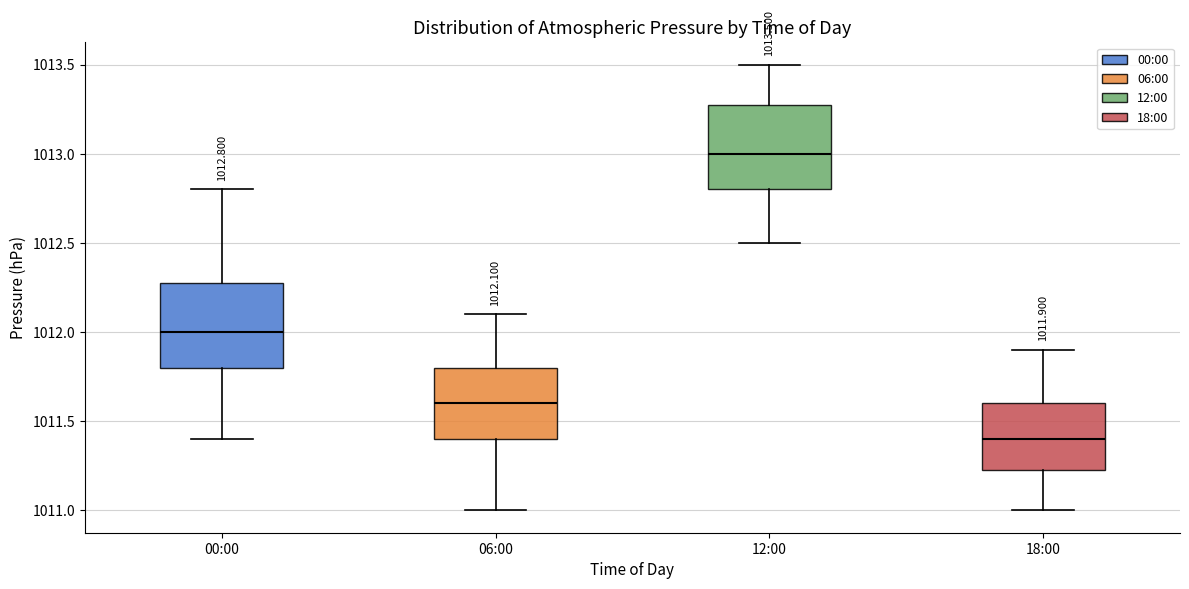

Which box has the highest median line?

12:00